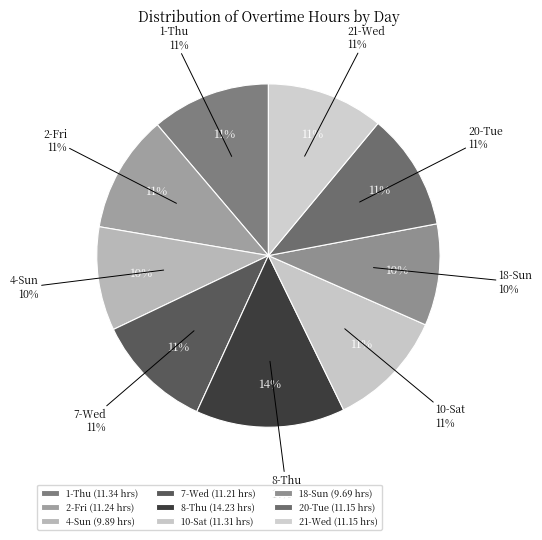

Approximately how many times larger is the value at 7-Wed compared to 8-Thu?

0.8